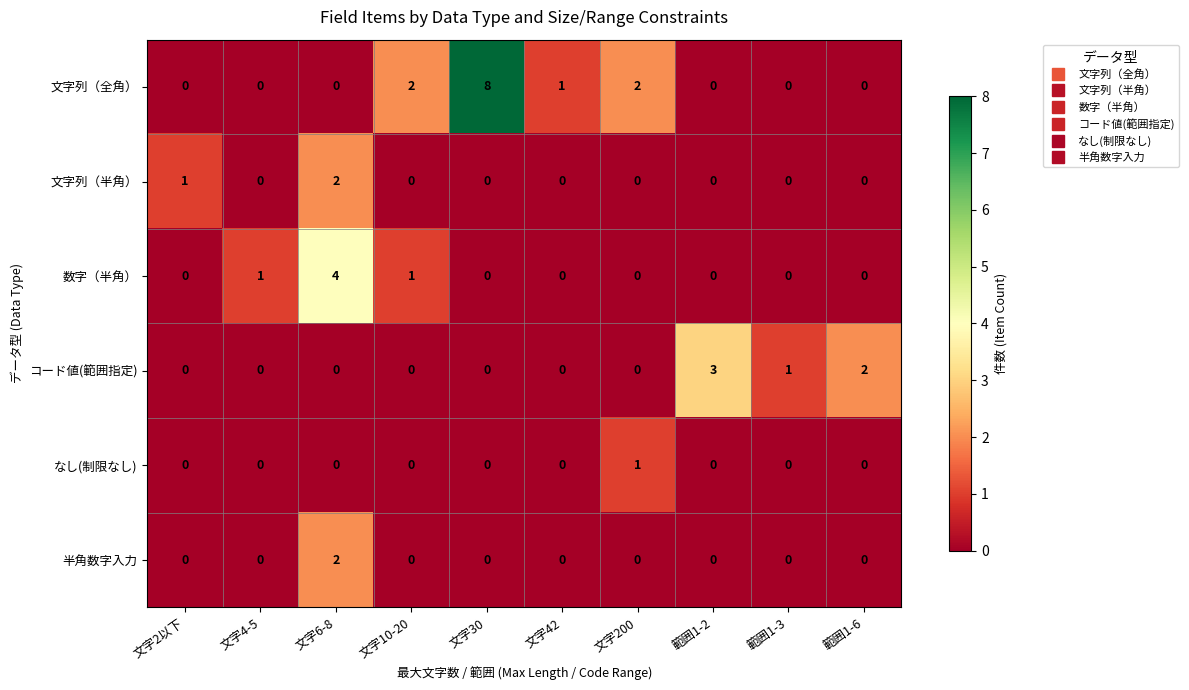

Which label corresponds to the largest value in the chart?

文字30